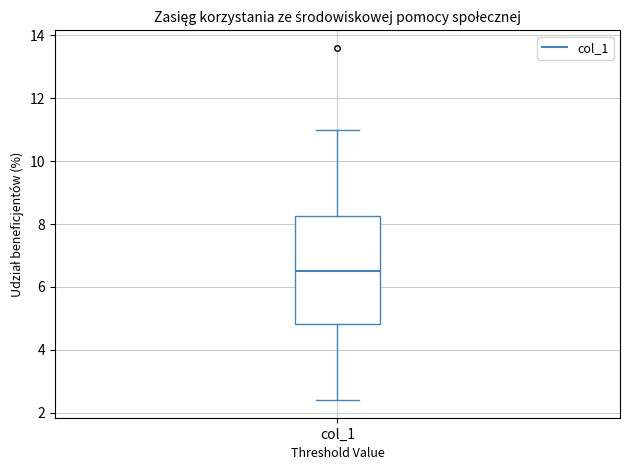

Transcribe this box plot: give where the median line is, the range the box spans, and where the two whiskers end, as read against the y-axis. The values are not printed on the chart, so give them approximately, as read against the axis.

median 6.6, box 4.8 to 8.2, whiskers 2.4 to 11.0